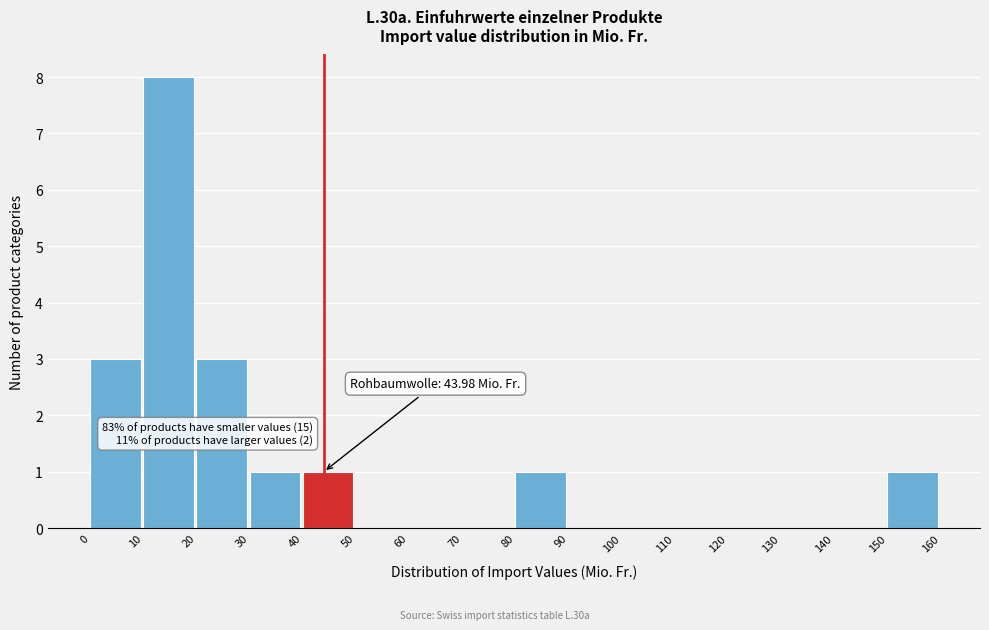

Which range on the x-axis has the tallest bar?

10 to 20